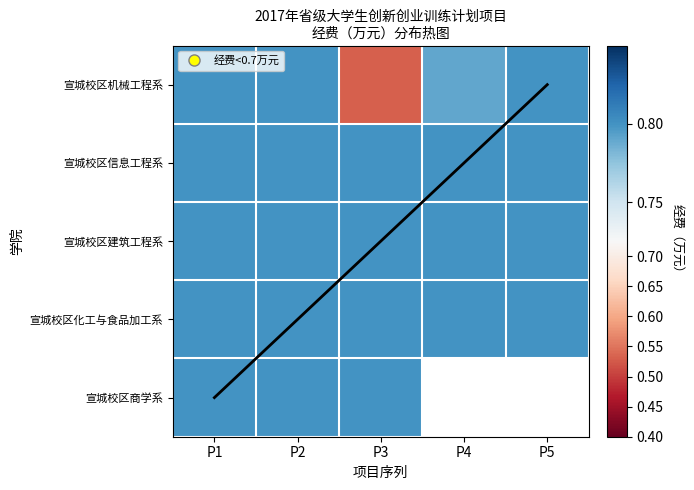

Which label corresponds to the smallest value in the chart?

P3